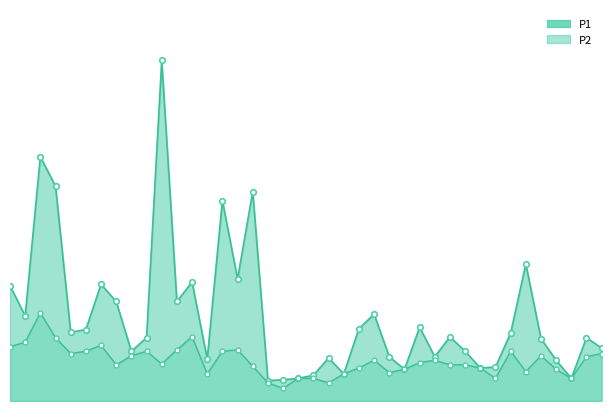

True or false: P2 and P1 intersect in this chart.

False